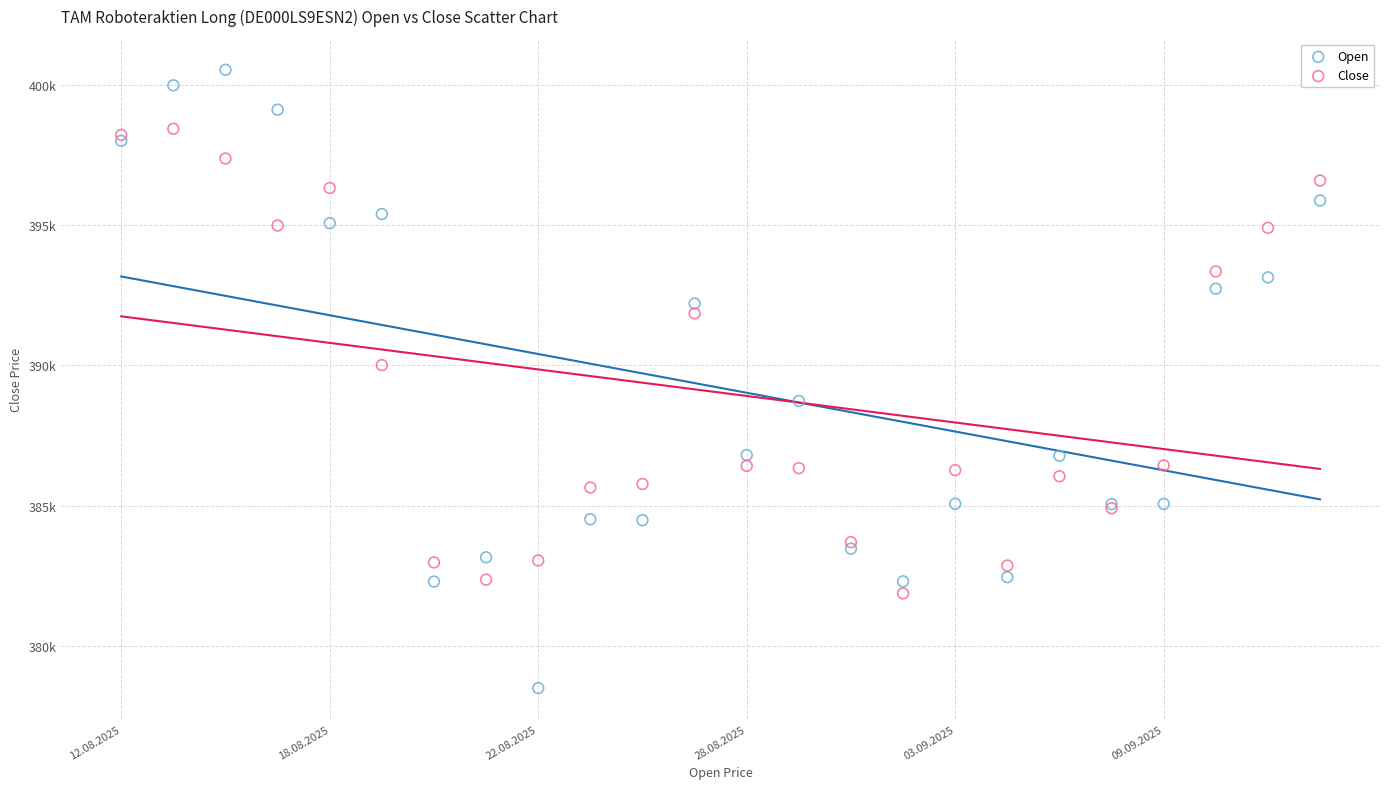

Which series contains the highest Y value?

Open